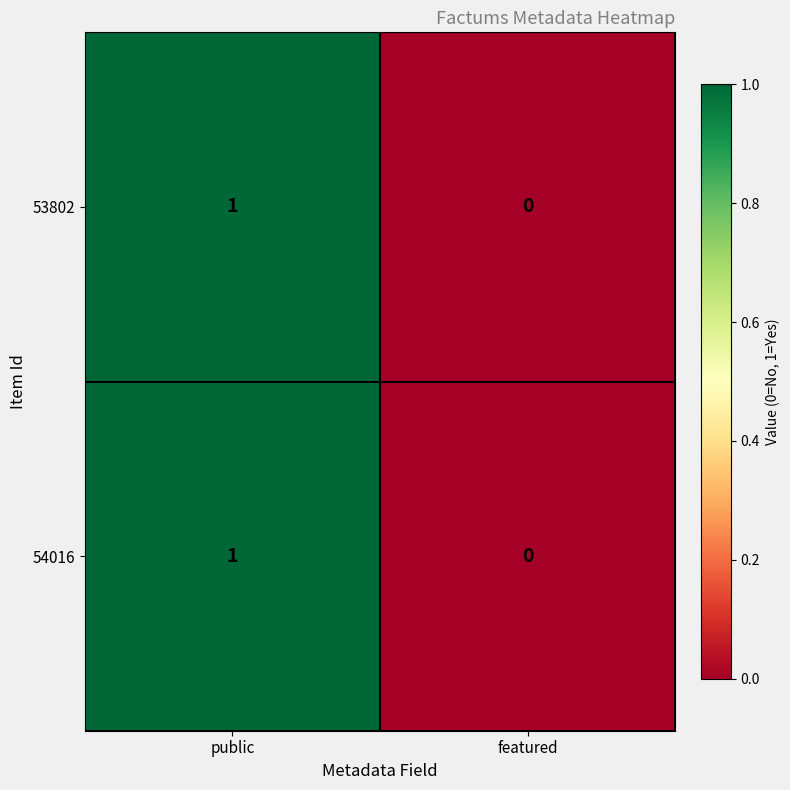

Reading right to left, list all the values displayed in this chart.

53802: featured=0	public=1
54016: featured=0	public=1